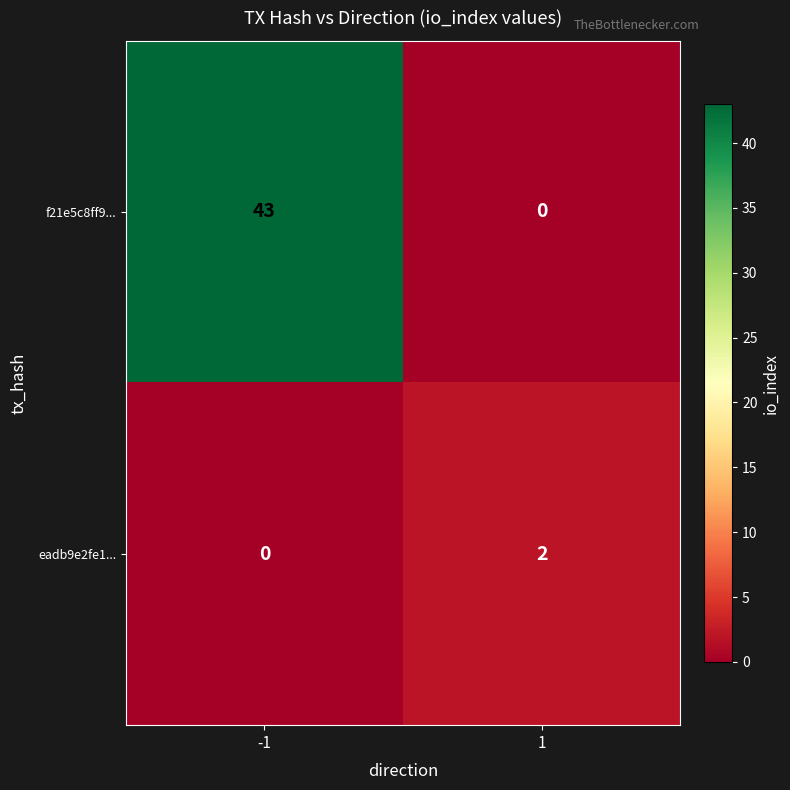

Which series changed the most between -1 and 1?

f21e5c8ff9...